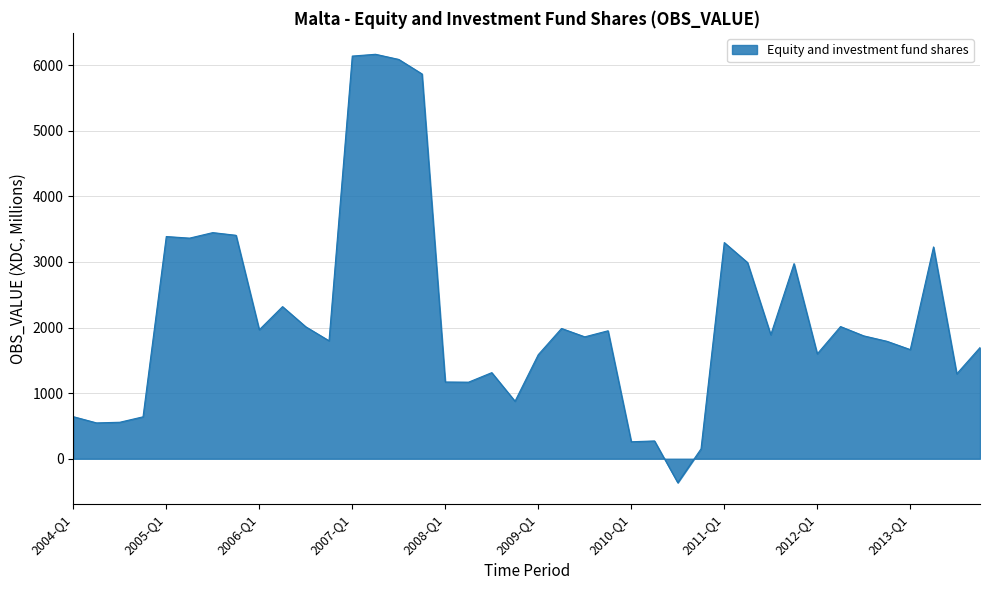

What is the difference between the maximum and minimum values?

6531.1